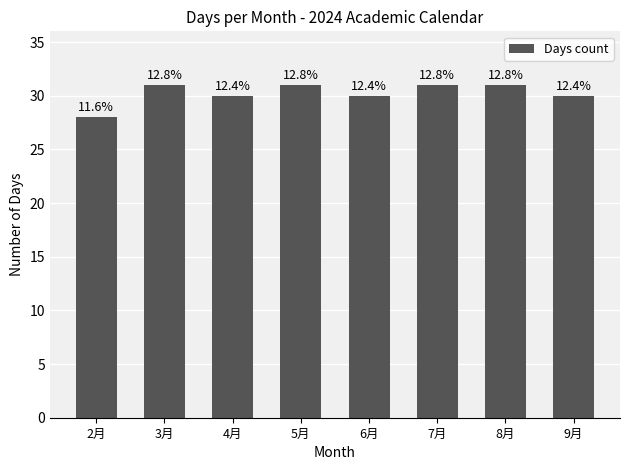

What is the maximum value shown in the chart?

31